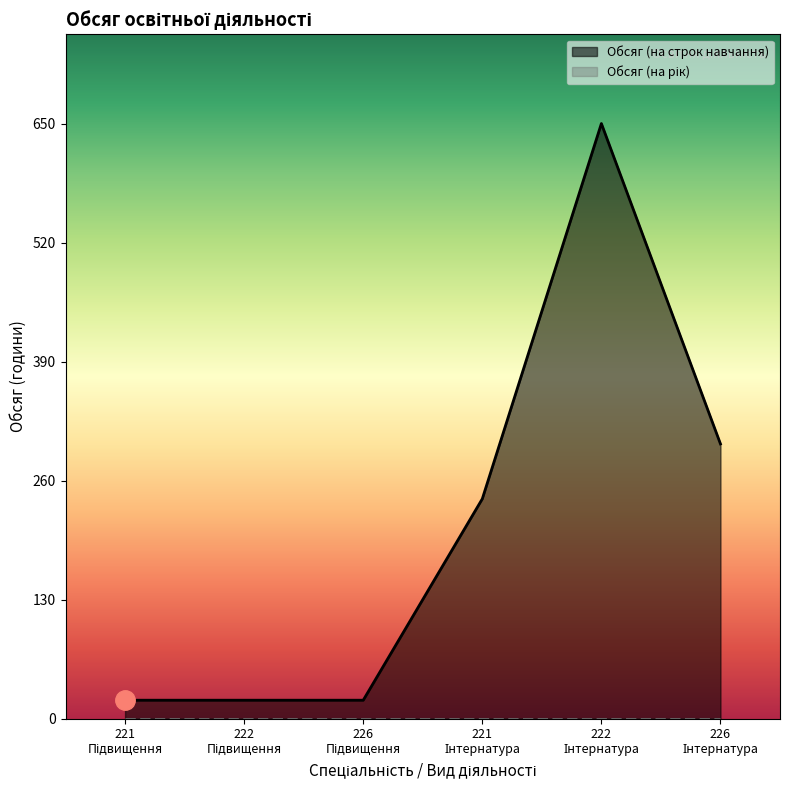

Reading left to right, extract all data points from this chart.

221
Підвищення=20	222
Підвищення=20	226
Підвищення=20	221
Інтернатура=240	222
Інтернатура=650	226
Інтернатура=300